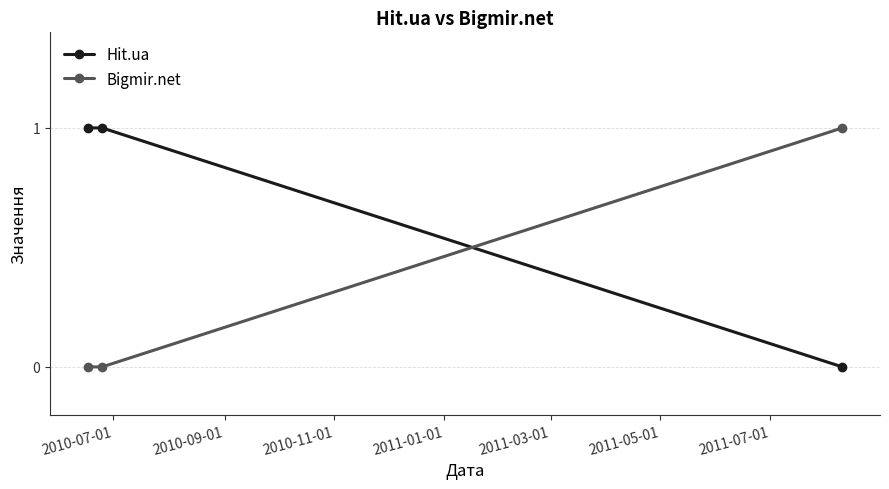

How many series are shown in this chart?

2